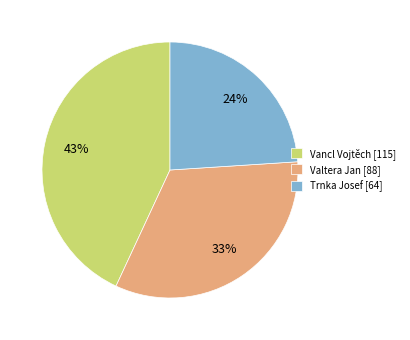

Count the number of slices in the pie.

3